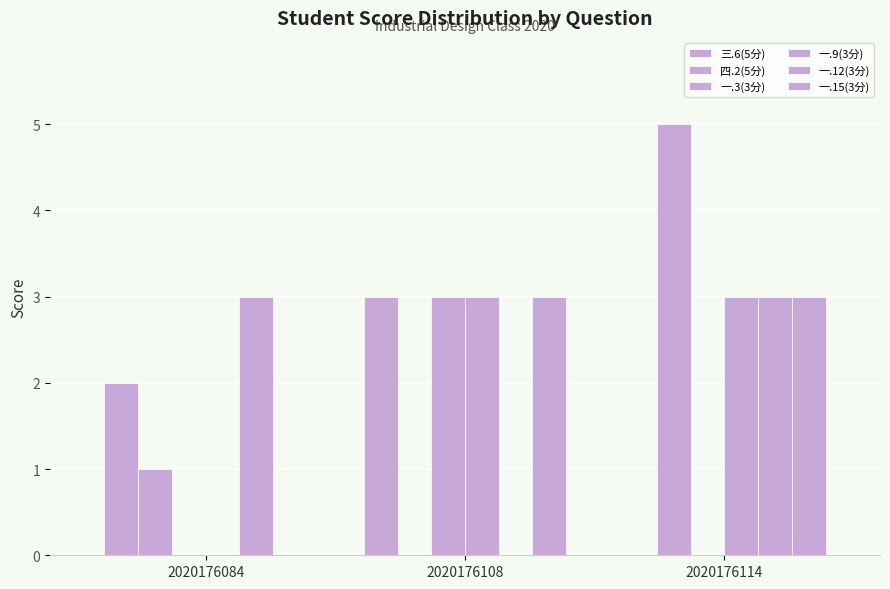

Which series has the largest range (max minus min)?

四.2(5分)